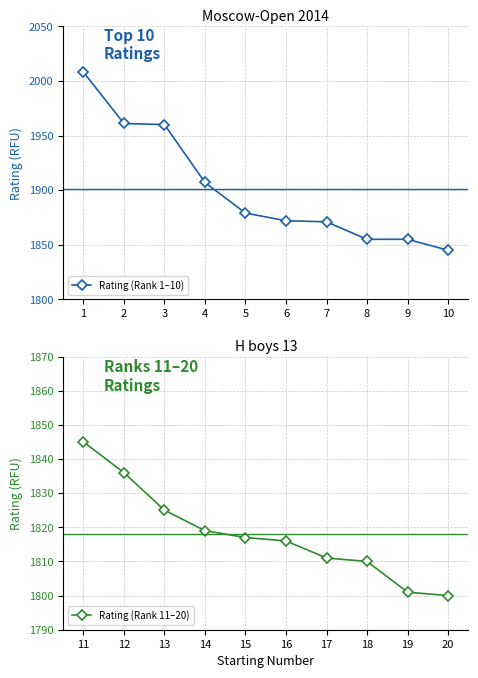

True or false: Rating (Rank 1–10) has more than 2 points higher than both neighbors.

False